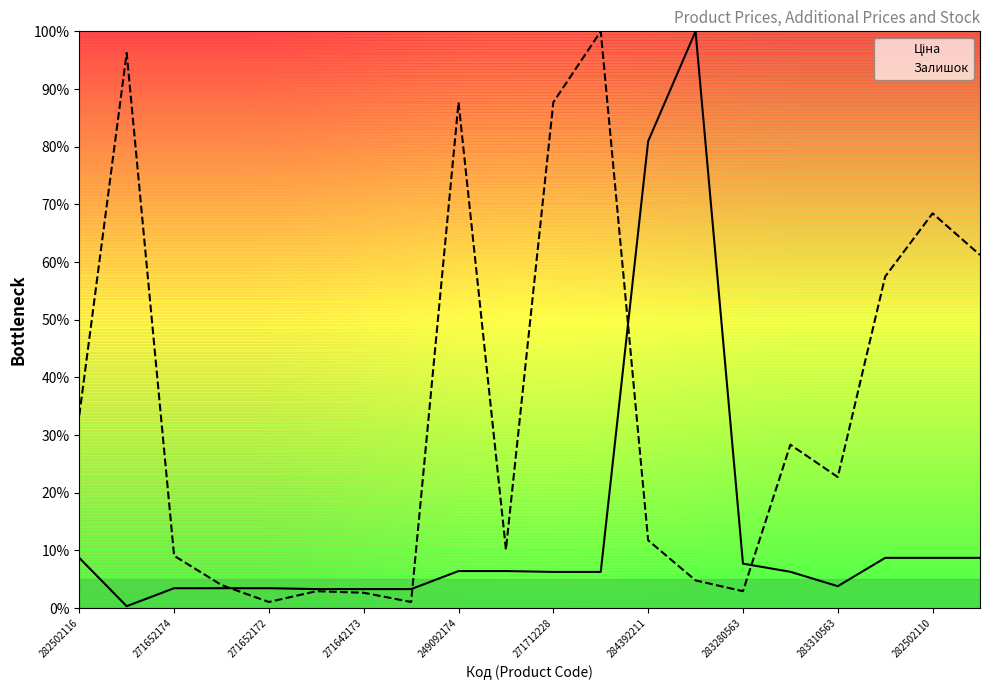

Reading right to left, list all the values displayed in this chart.

Ціна: 8.7	8.7	8.7	3.8	6.3	7.7	100.0	81.0	6.3	6.3	6.4	6.4	3.3	3.3	3.3	3.5	3.5	3.5	0.3	8.7
Залишок: 61.2	68.4	57.5	22.7	28.3	2.9	4.8	11.8	100.0	87.7	10.2	87.7	1.1	2.7	2.9	1.1	4.0	9.1	96.3	33.4